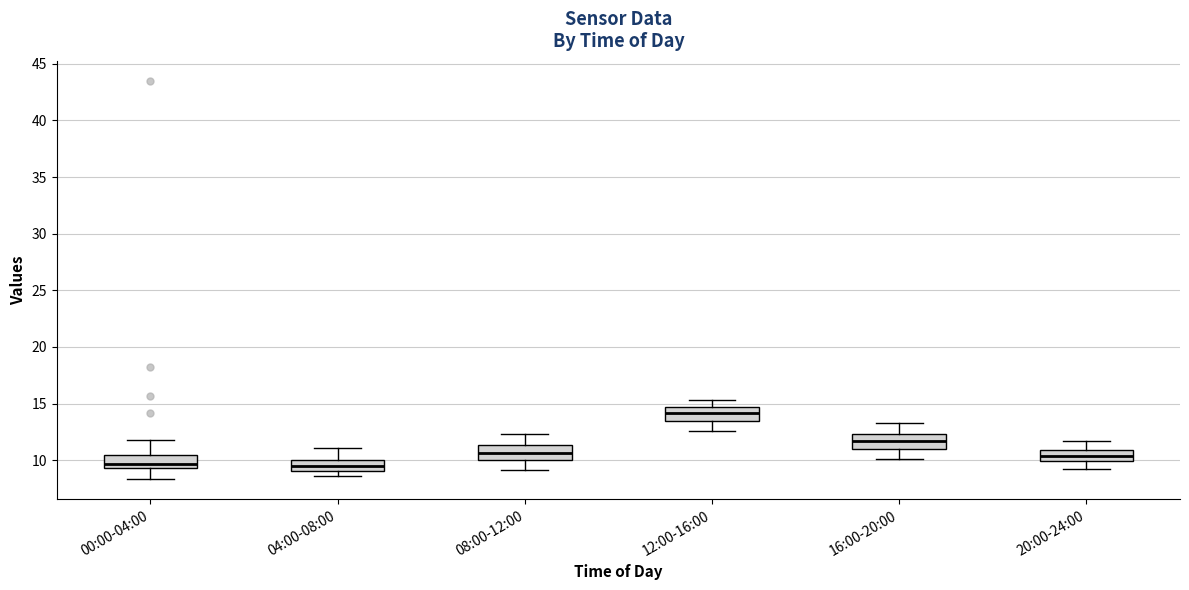

Where does the lower whisker of the box for 12:00-16:00 end on the y-axis? The values are not printed on the chart, so give them approximately, as read against the axis.

12.5